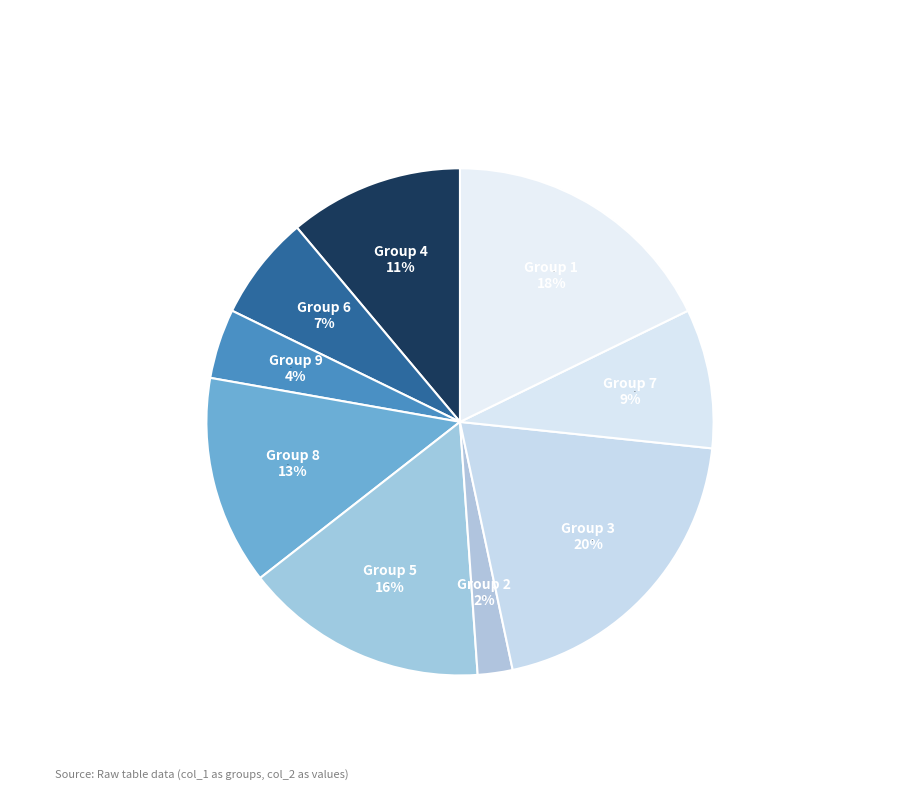

To the nearest percent, what is the difference between the largest and smallest slice percentages?

18%